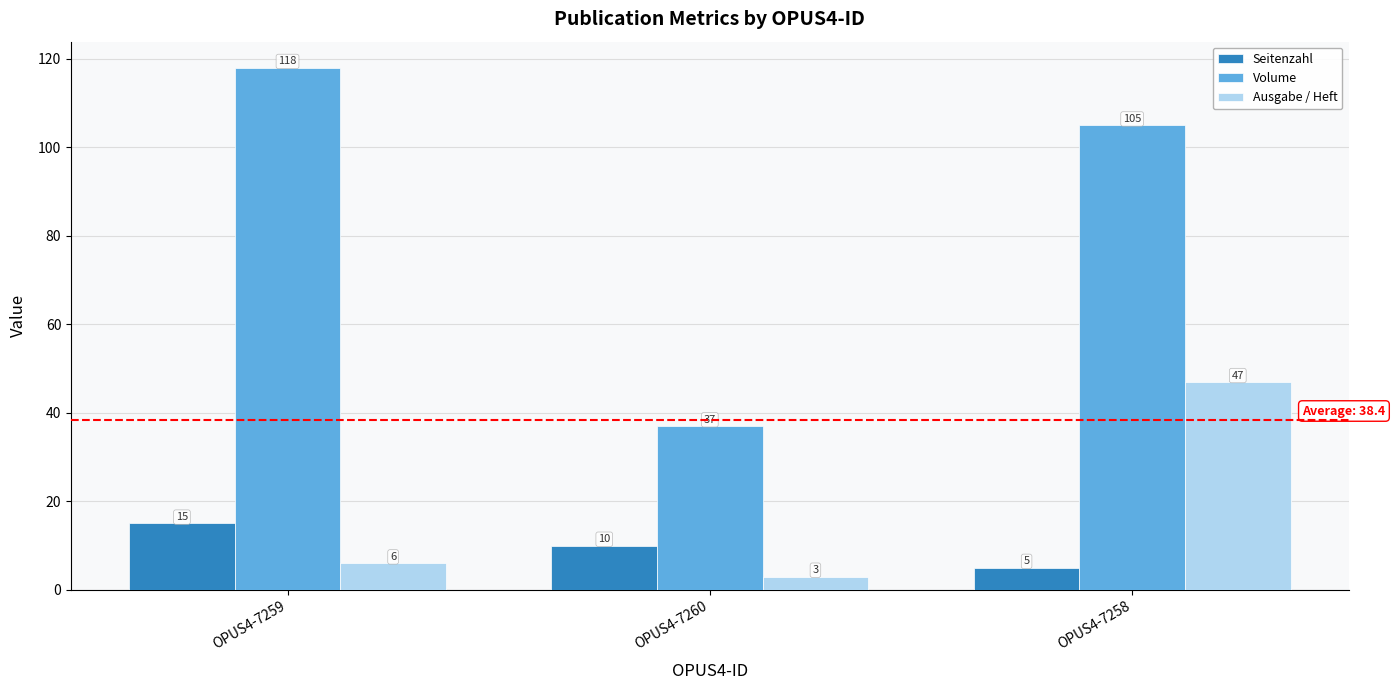

Which category has the highest value in the Ausgabe / Heft series?

OPUS4-7258